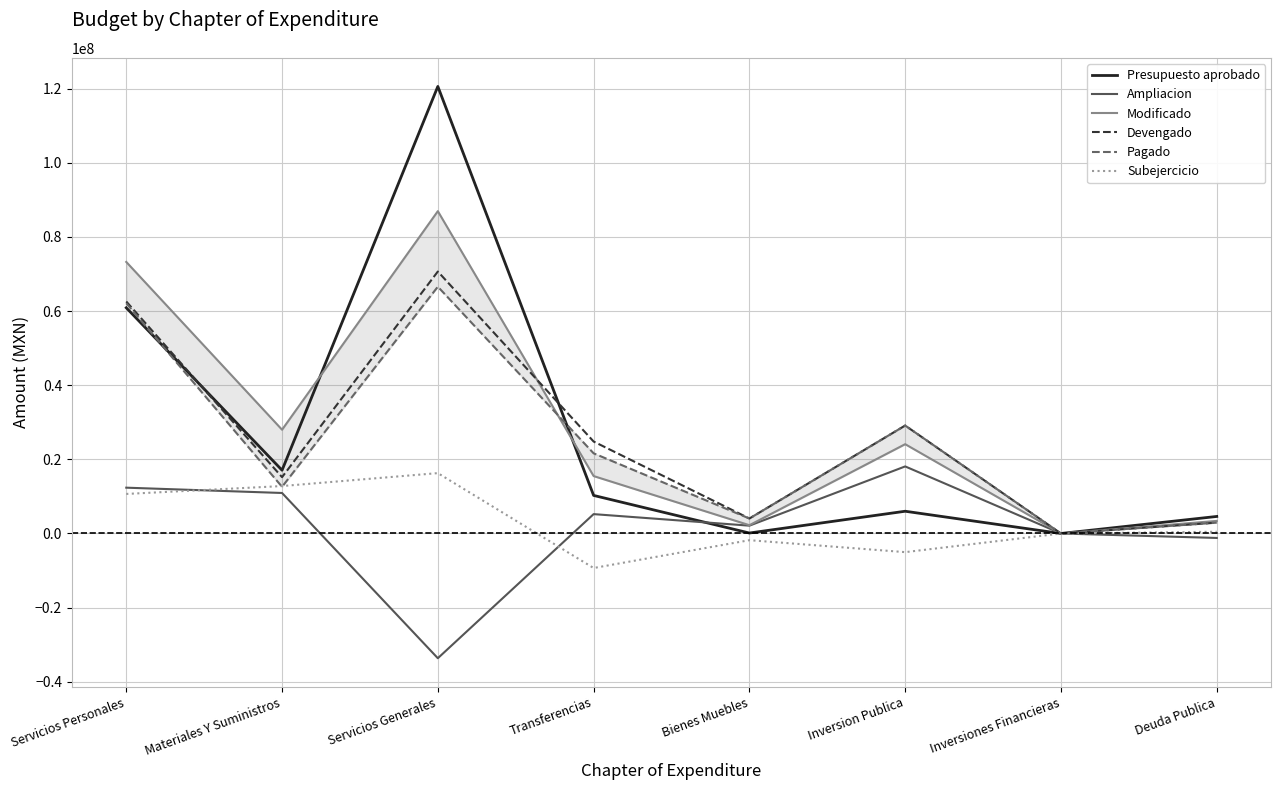

True or false: Presupuesto aprobado and Subejercicio intersect in this chart.

False